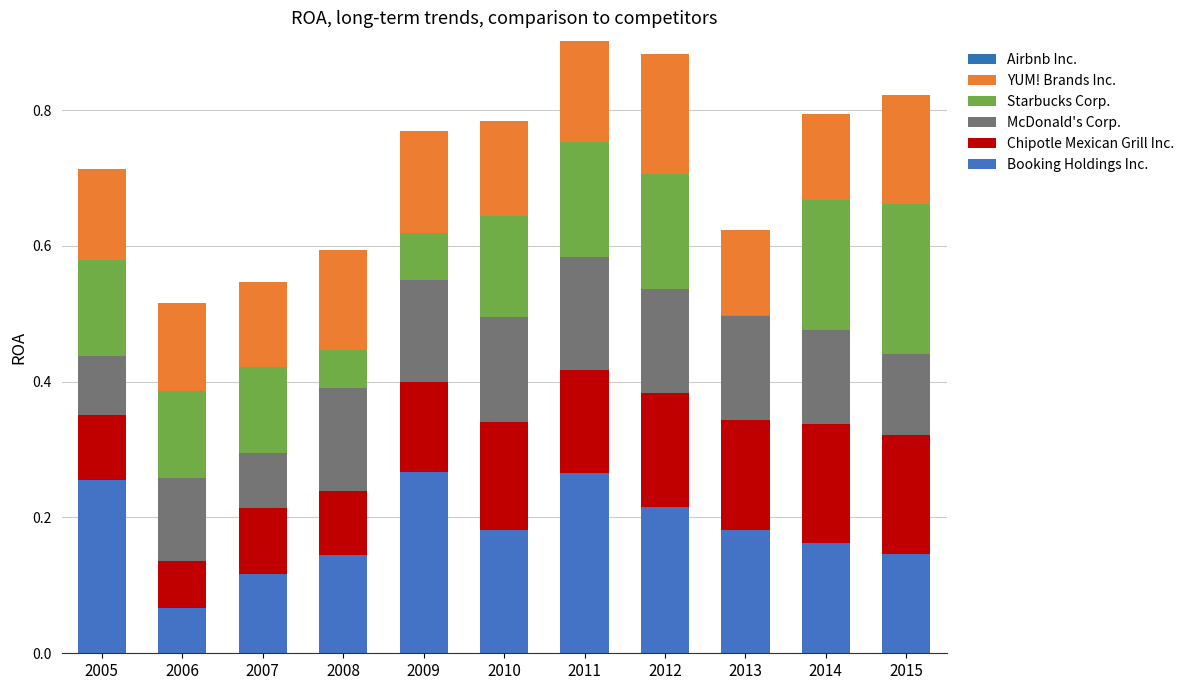

What value does the Chipotle Mexican Grill Inc. series have at 2013?

0.2